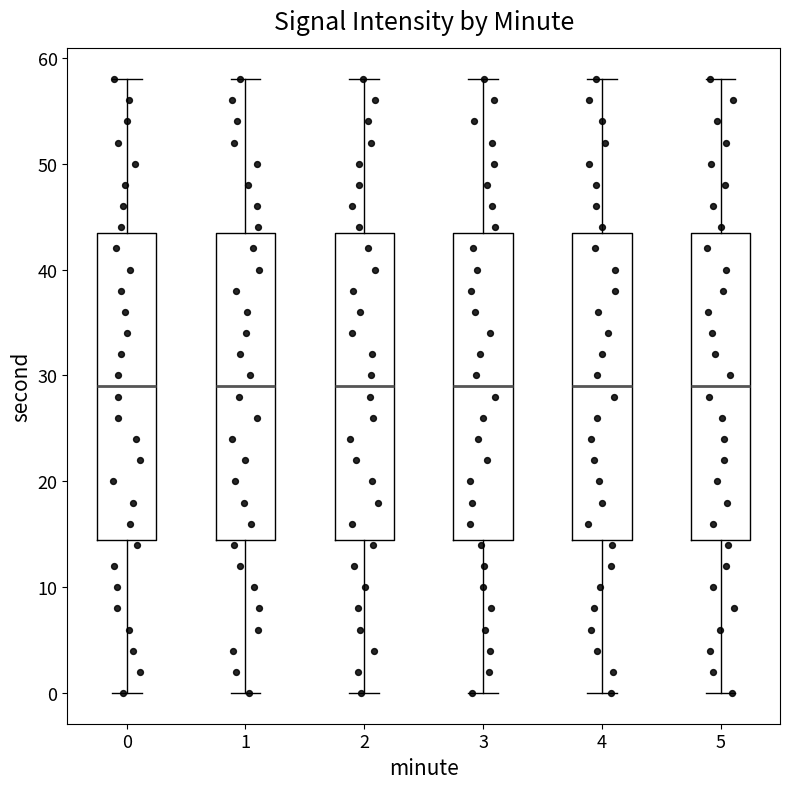

Reading left to right, transcribe this box plot: for each box, give where its median line is, the range the box spans, and where its two whiskers end, as read against the y-axis. The values are not printed on the chart, so give them approximately, as read against the axis.

0: median 29, box 15 to 44, whiskers 0 to 58
1: median 29, box 15 to 44, whiskers 0 to 58
2: median 29, box 15 to 44, whiskers 0 to 58
3: median 29, box 15 to 44, whiskers 0 to 58
4: median 29, box 15 to 44, whiskers 0 to 58
5: median 29, box 15 to 44, whiskers 0 to 58